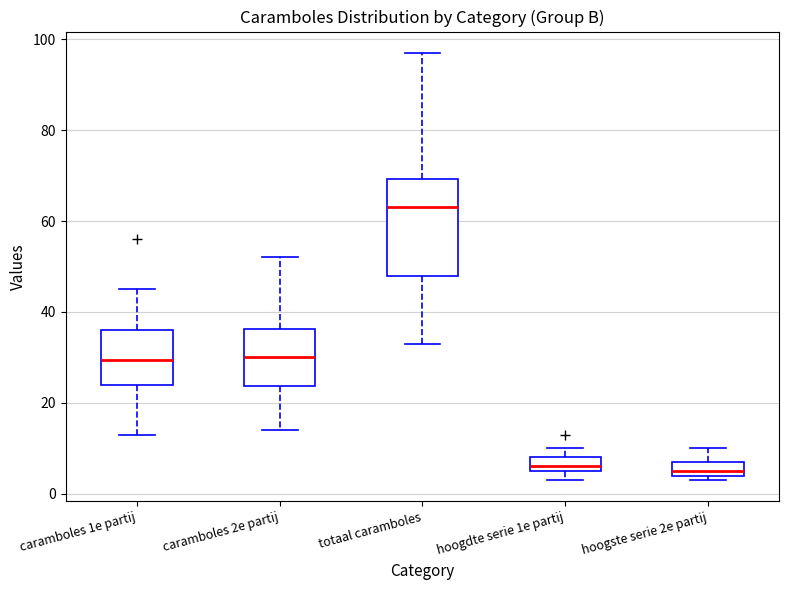

Where is the upper edge of the box for hoogste serie 2e partij on the y-axis? The values are not printed on the chart, so give them approximately, as read against the axis.

8